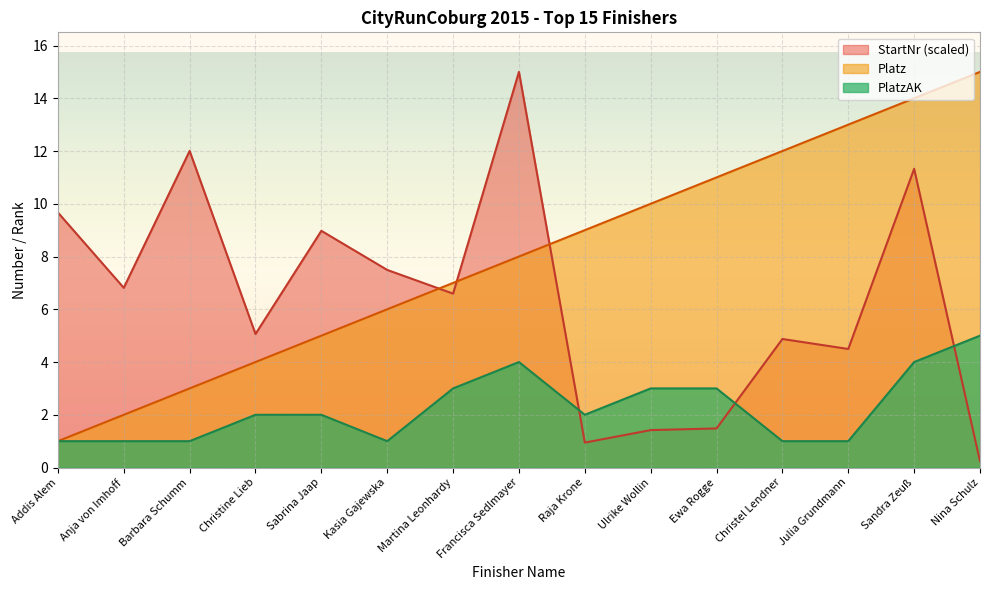

Rank the series by their maximum value, from lowest to highest.

PlatzAK, StartNr, Platz